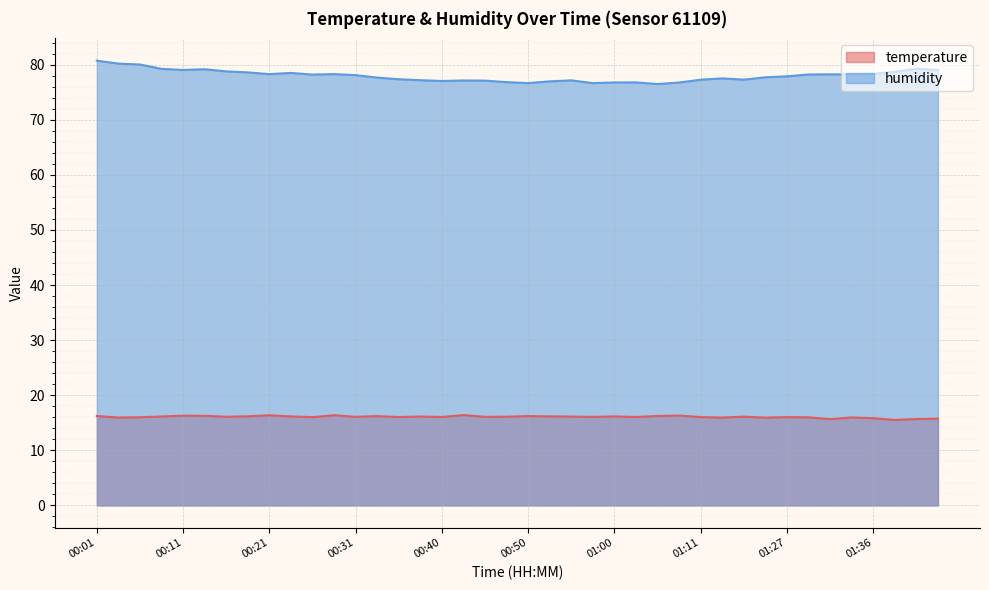

True or false: humidity and temperature intersect in this chart.

False